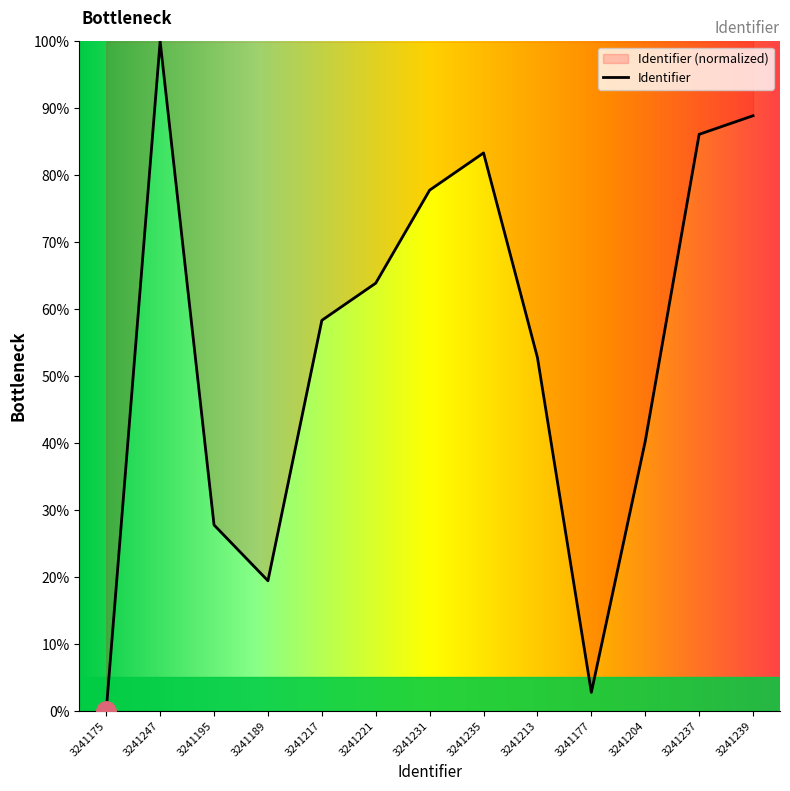

Is it true that the value at 3241204 is 40.3?

True